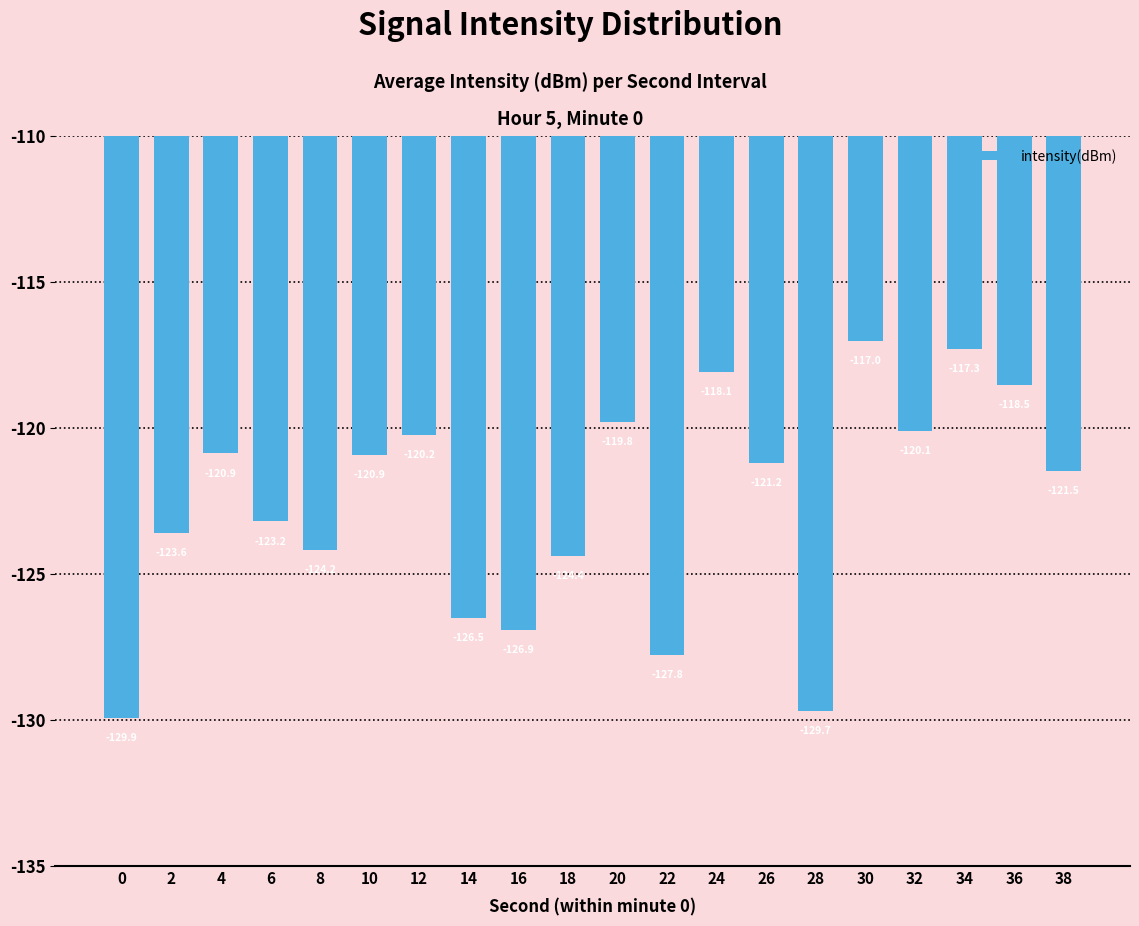

How many bars are there in total?

20